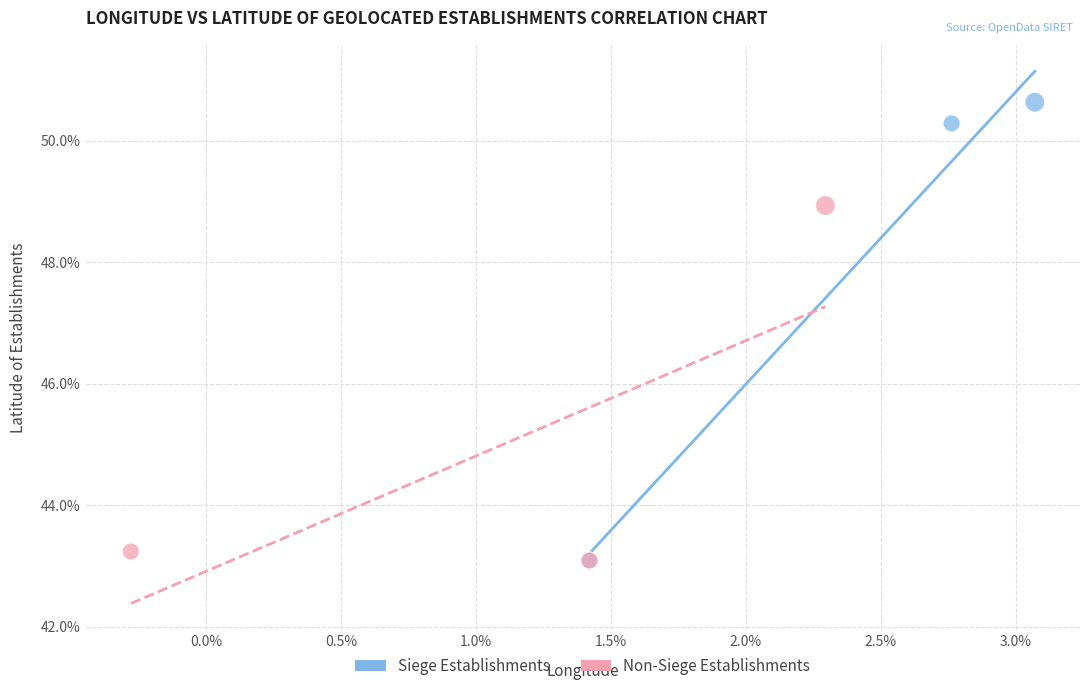

What are all the series names shown in the legend?

Siege Establishments, Non-Siege Establishments